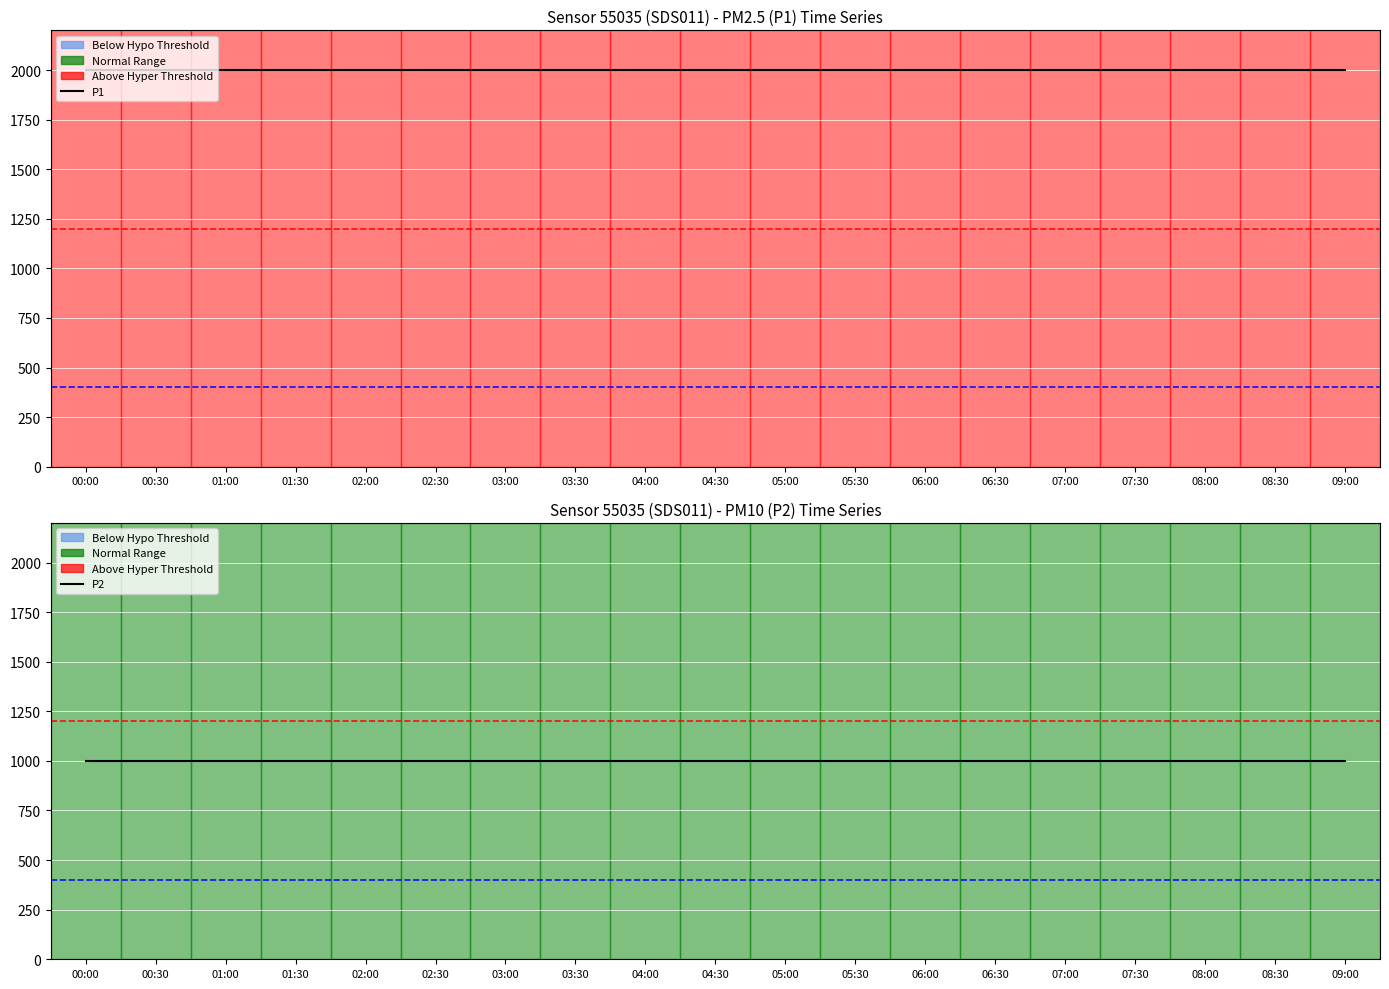

Reading left to right, transcribe all the data shown in this chart.

P1: 00:00=1999.9	00:30=1999.9	01:00=1999.9	01:30=1999.9	02:00=1999.9	02:30=1999.9	03:00=1999.9	03:30=1999.9	04:00=1999.9	04:30=1999.9	05:00=1999.9	05:30=1999.9	06:00=1999.9	06:30=1999.9	07:00=1999.9	07:30=1999.9	08:00=1999.9	08:30=1999.9	09:00=1999.9
P2: 00:00=999.9	00:30=999.9	01:00=999.9	01:30=999.9	02:00=999.9	02:30=999.9	03:00=999.9	03:30=999.9	04:00=999.9	04:30=999.9	05:00=999.9	05:30=999.9	06:00=999.9	06:30=999.9	07:00=999.9	07:30=999.9	08:00=999.9	08:30=999.9	09:00=999.9